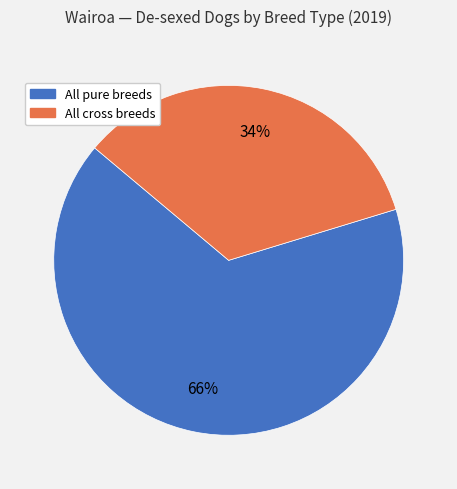

Which has a higher value, All cross breeds or All pure breeds?

All pure breeds